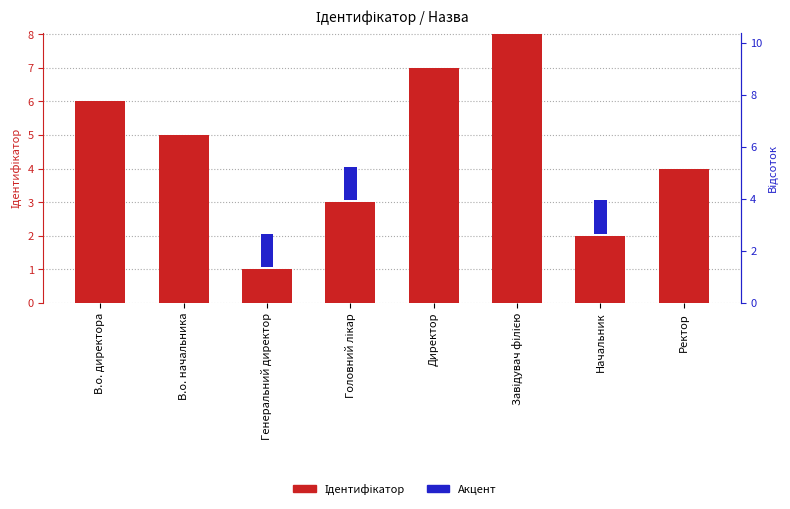

What is the difference between the maximum and minimum values in the Ідентифікатор series?

7